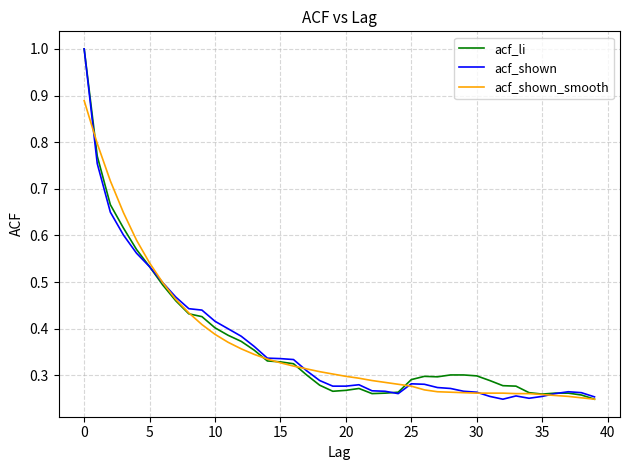

What is the highest value of the acf_shown series?

1.0